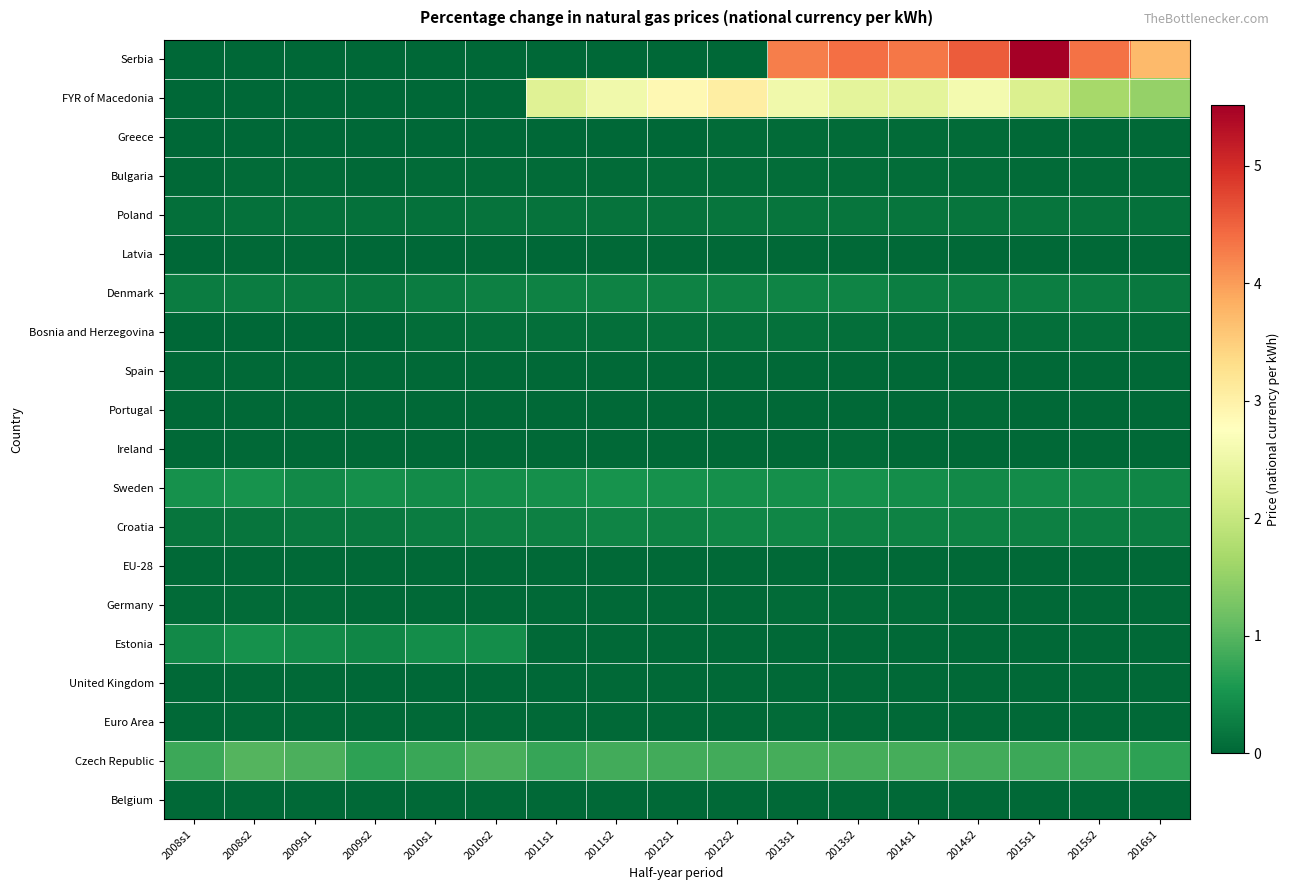

What is the total value across all series at 2013s1?

9.6